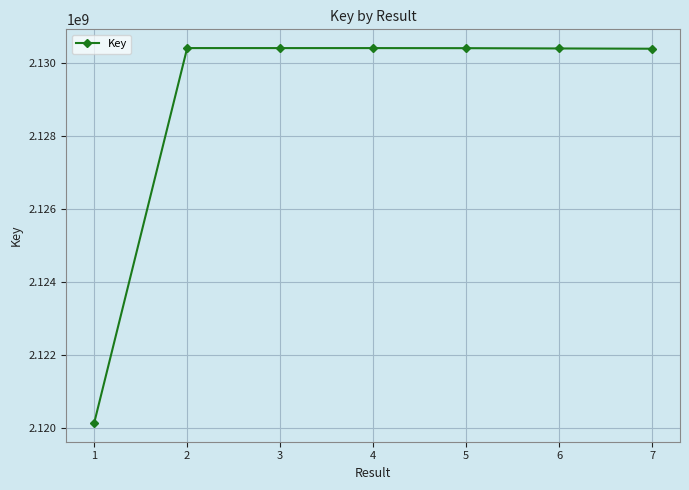

What is the maximum value shown in the chart?

2130401153